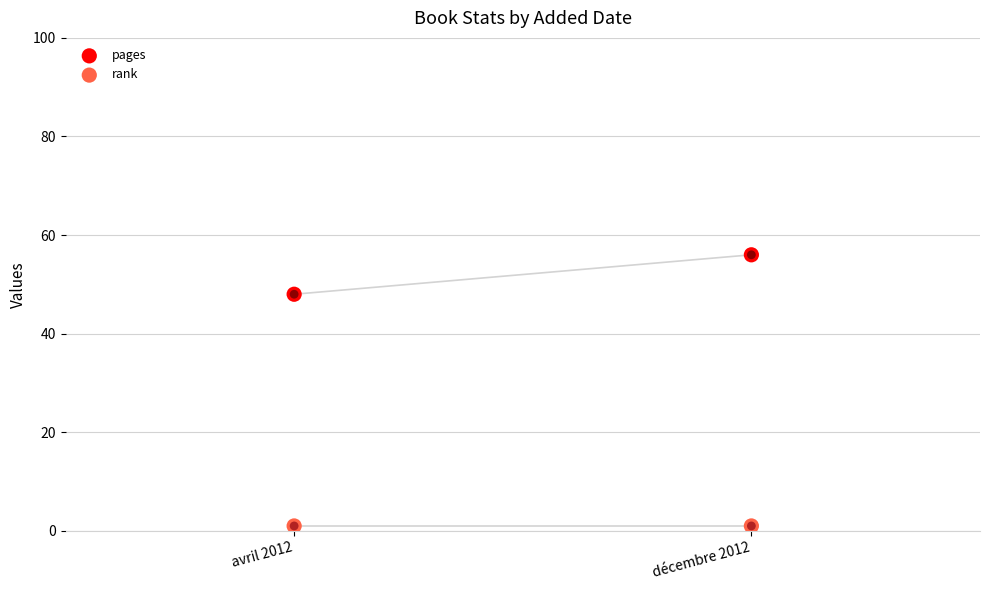

Is the value of rank at avril 2012 greater than the value of pages at décembre 2012?

No